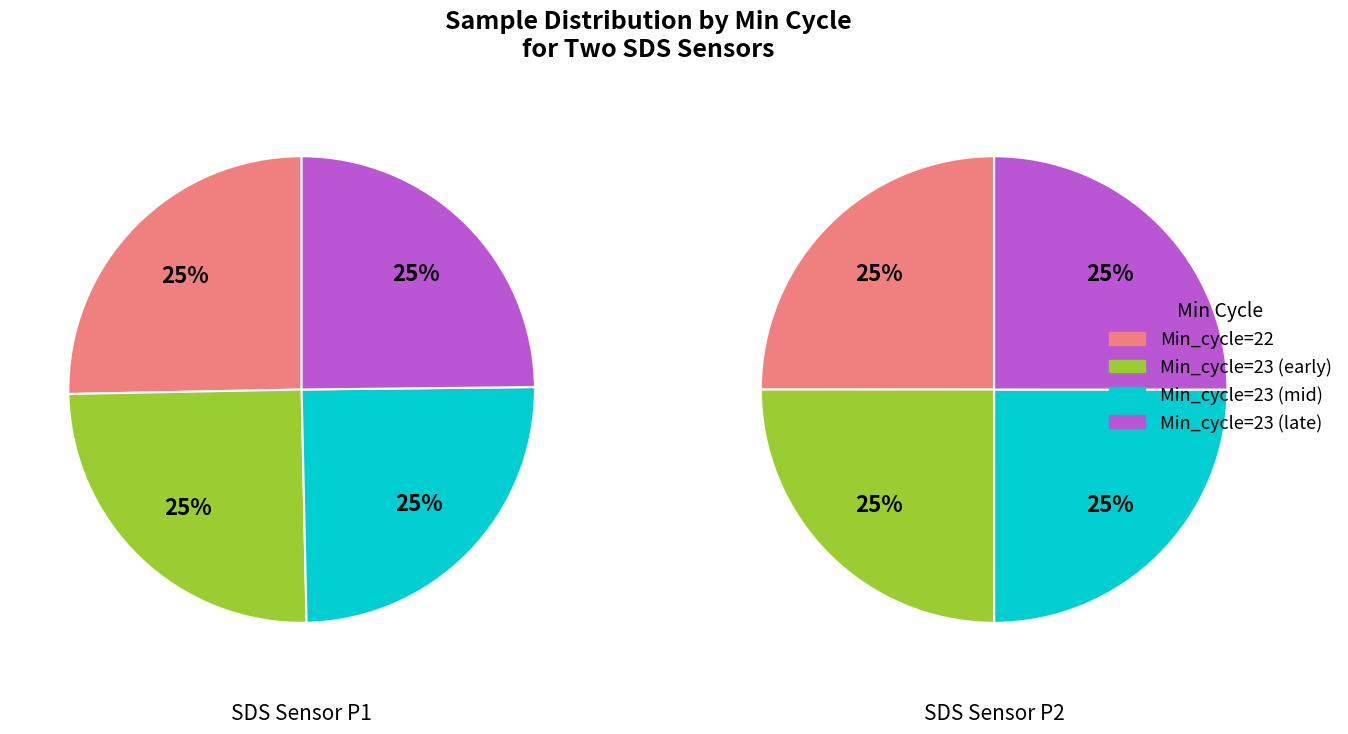

Rank the series by their average value, from lowest to highest.

SDS_P1, SDS_P2